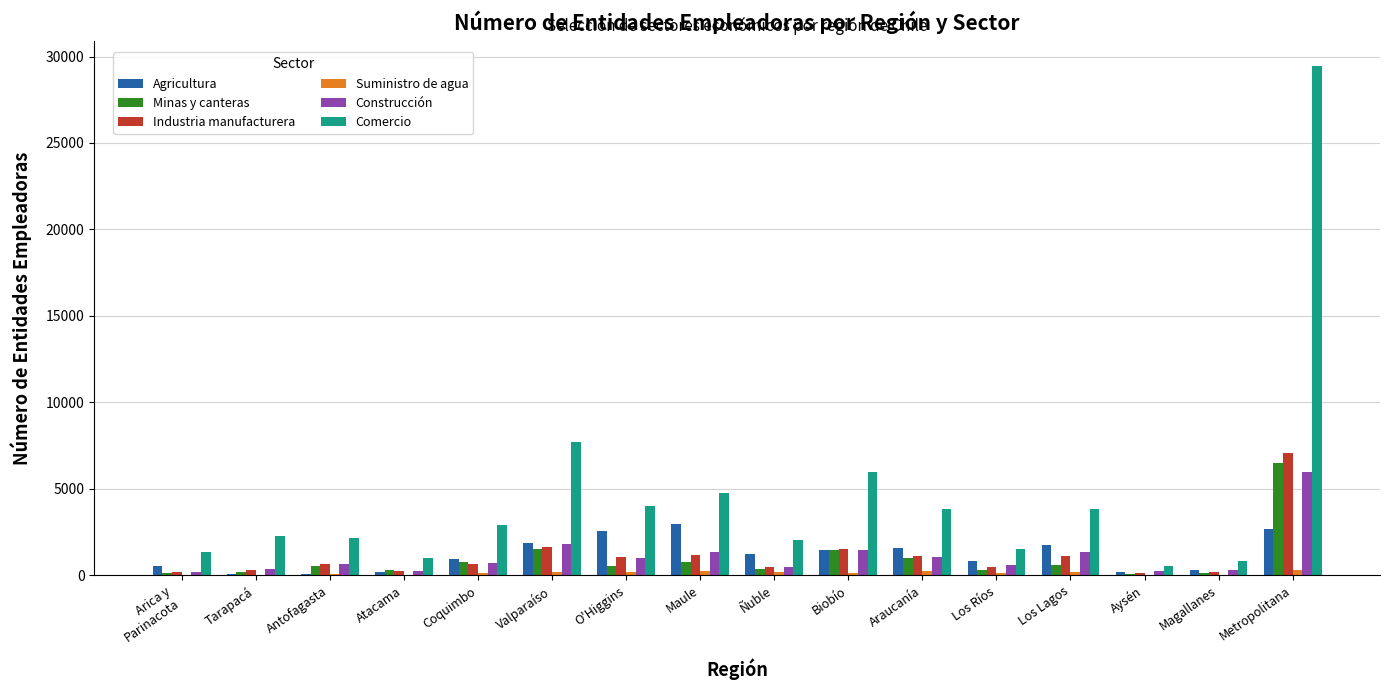

What is the sum of all Comercio values?

74173